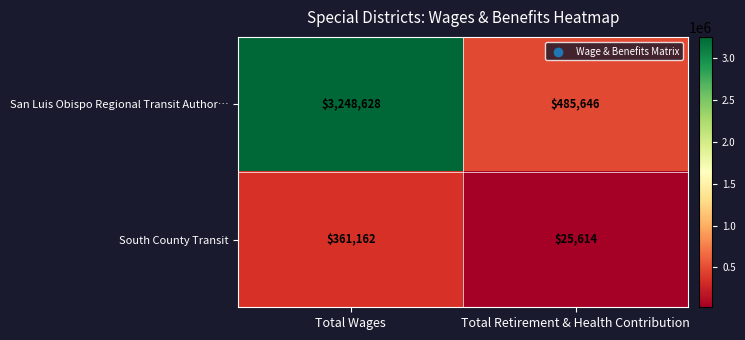

Reading left to right, what are all the values shown in this chart?

San Luis Obispo Regional Transit Author…: 3248628	485646
South County Transit: 361162	25614